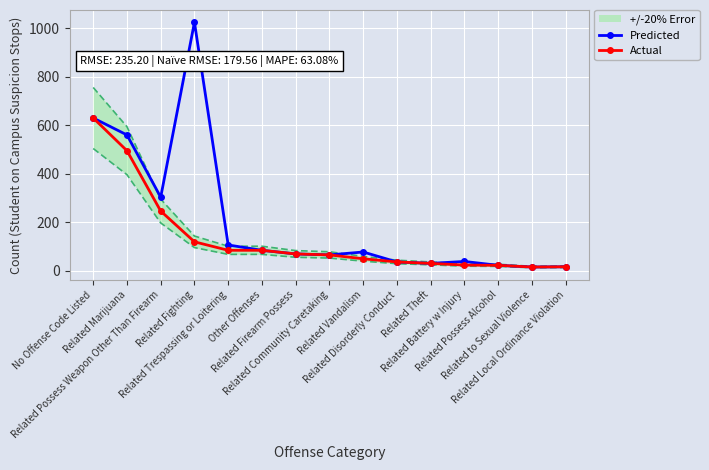

Which has a higher value, Related to Sexual Violence or Related Marijuana?

Related Marijuana